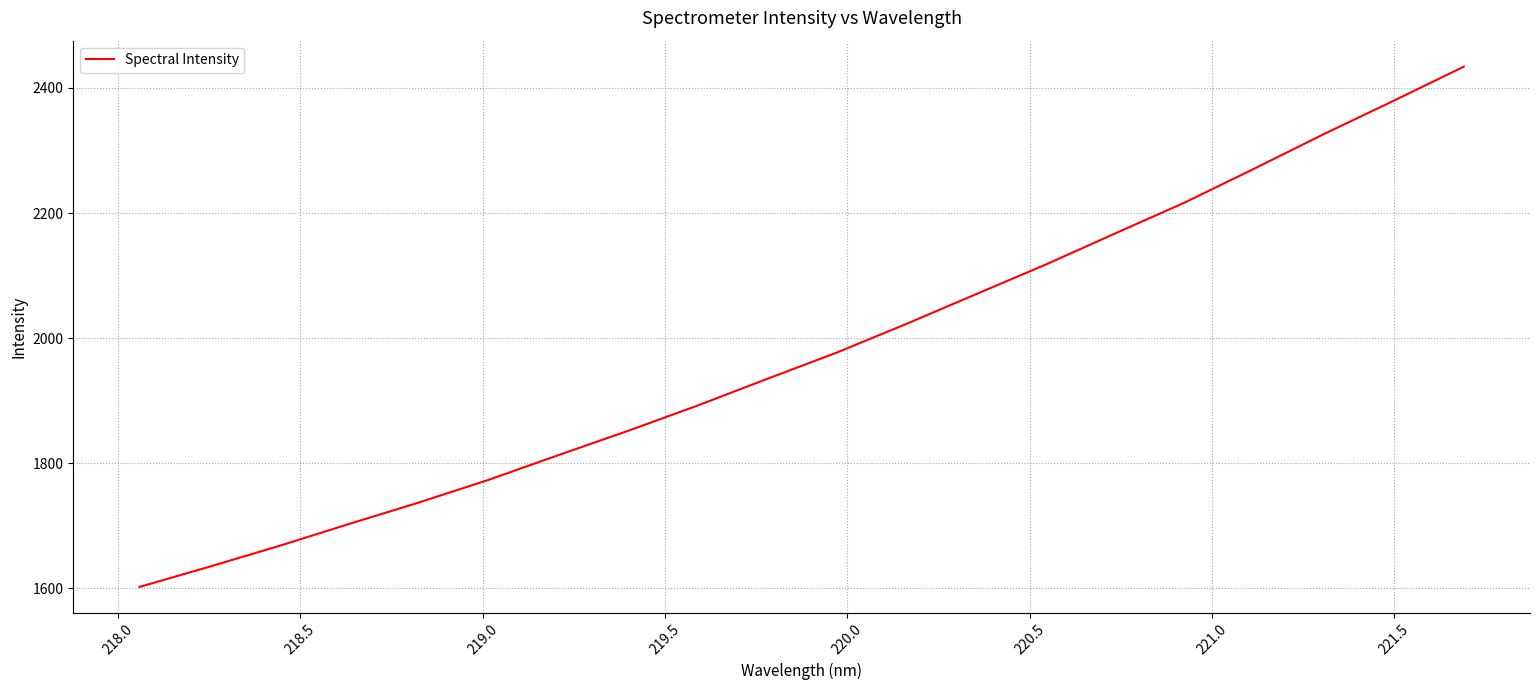

What is the difference between the maximum and minimum values?

831.5